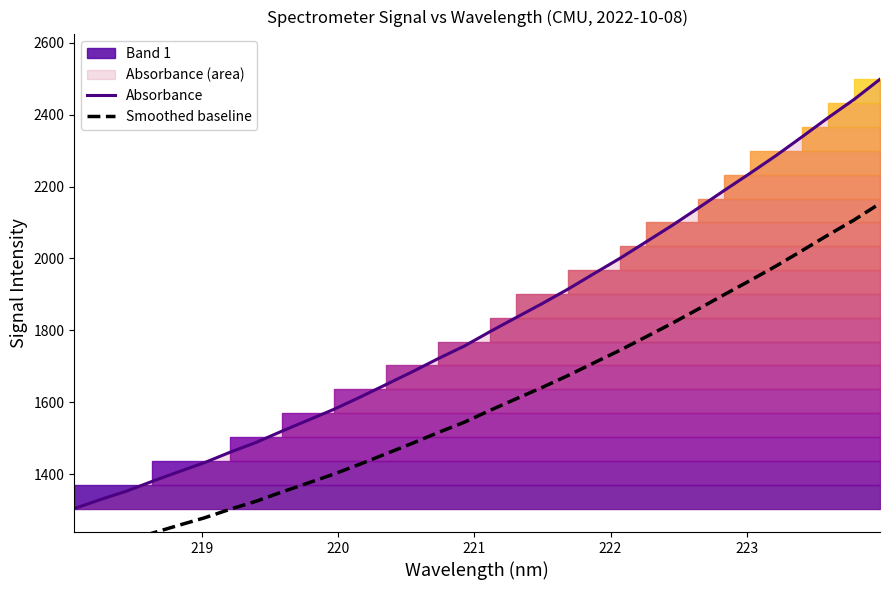

True or false: Absorbance has more than 1 points higher than both neighbors.

False